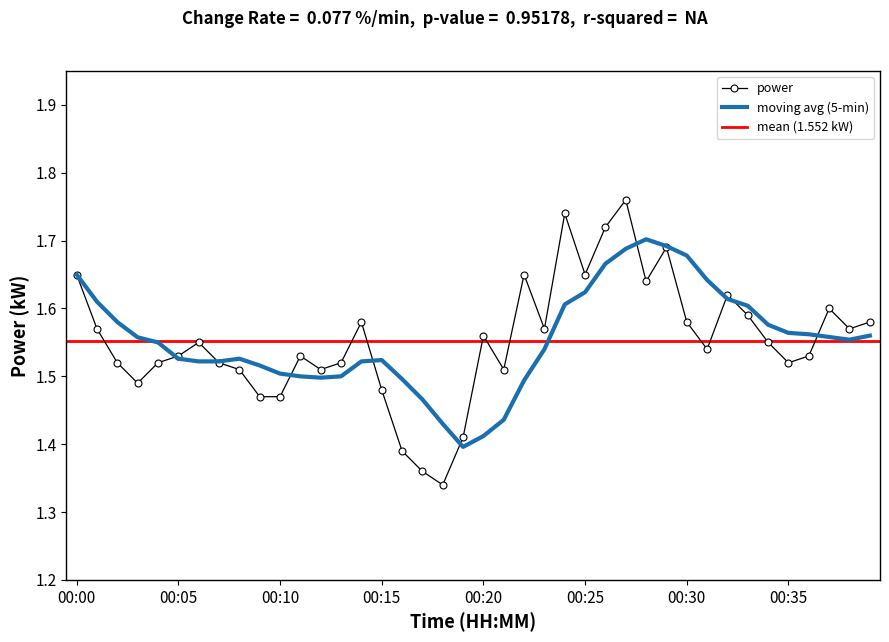

What is the value of the 19th point from the left?

1.3